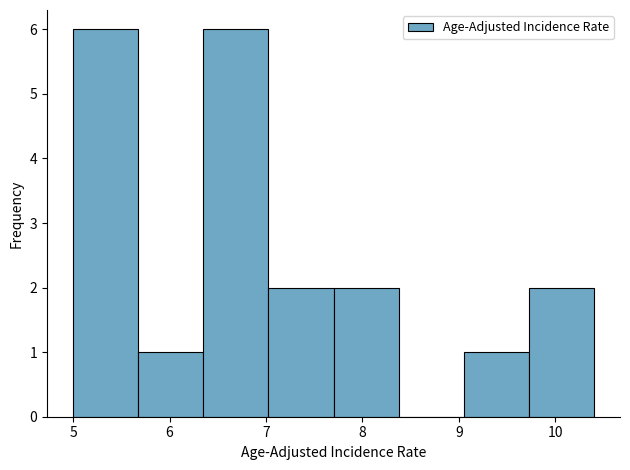

Reading left to right, list every bar in this chart as the range it spans on the x-axis followed by its height. Neither the bar edges nor the heights are printed on the chart, so give them approximately, as read against the axes.

5.0 to 5.7: 6
5.7 to 6.4: 1
6.4 to 7.0: 6
7.0 to 7.7: 2
7.7 to 8.4: 2
8.4 to 9.1: 0
9.1 to 9.7: 1
9.7 to 10.4: 2